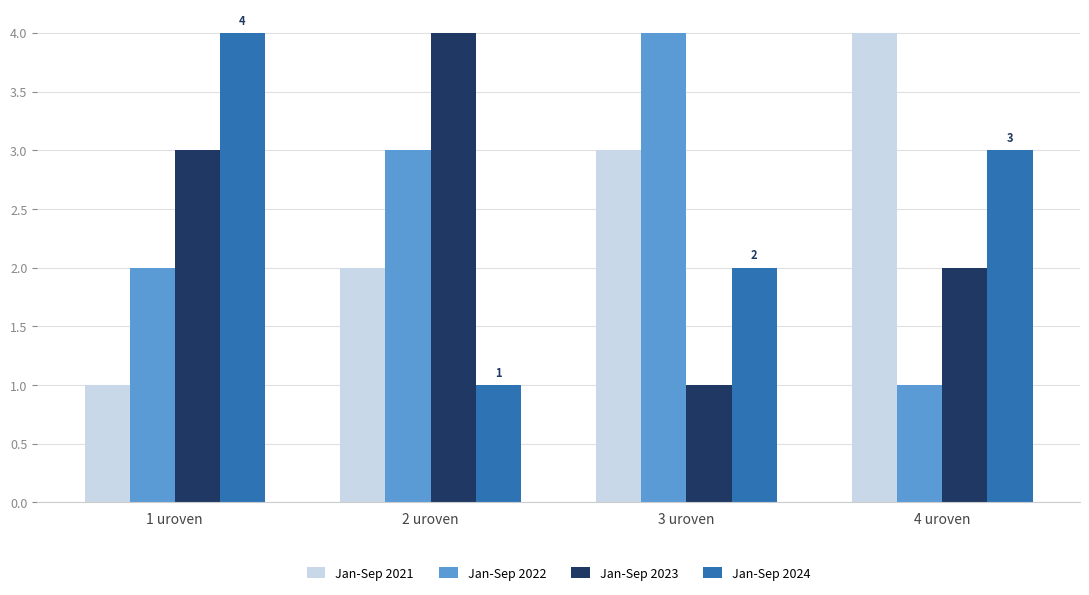

What are all the series names shown in the legend?

Jan-Sep 2021, Jan-Sep 2022, Jan-Sep 2023, Jan-Sep 2024